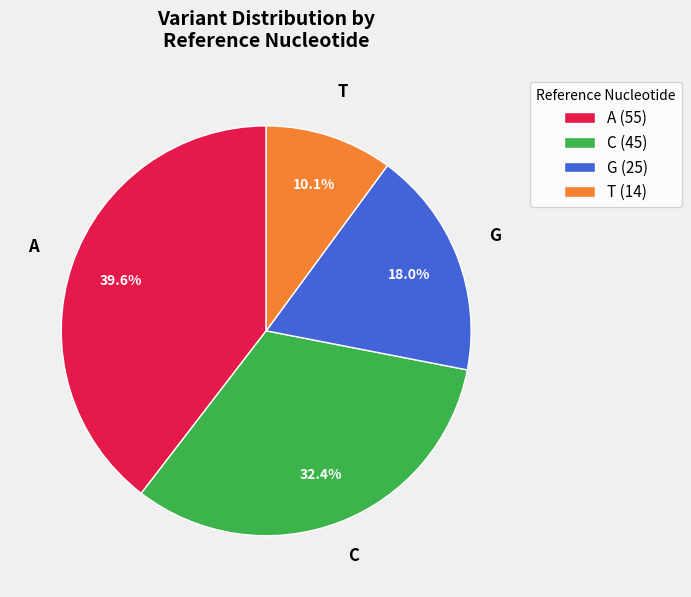

Is there a majority slice in this chart?

No